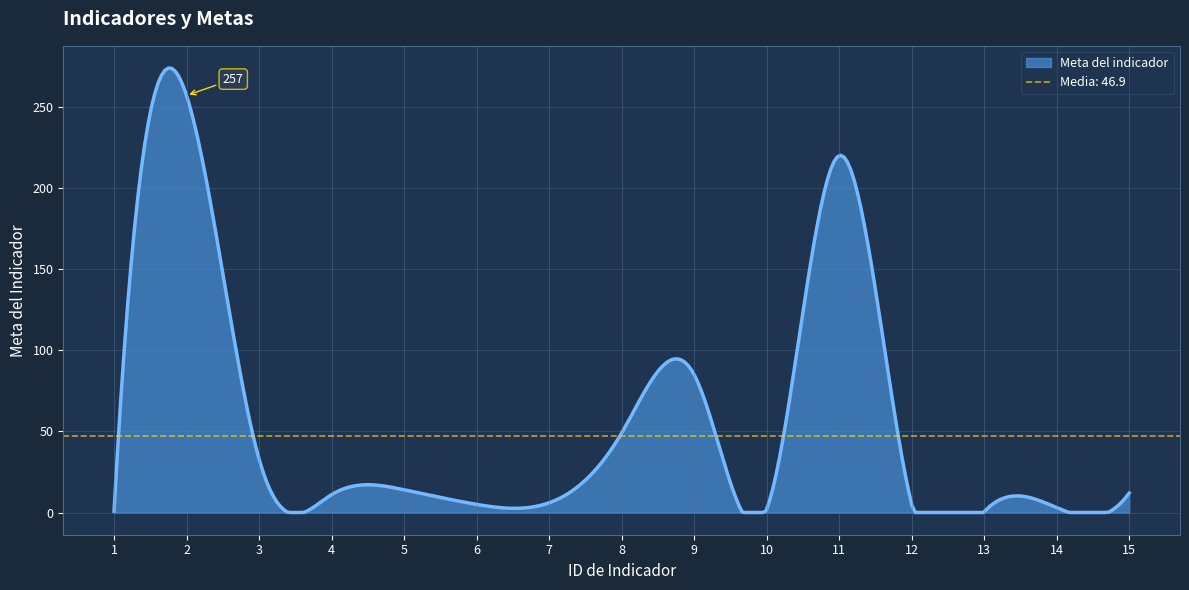

Which has a higher value, 7 or 11?

11